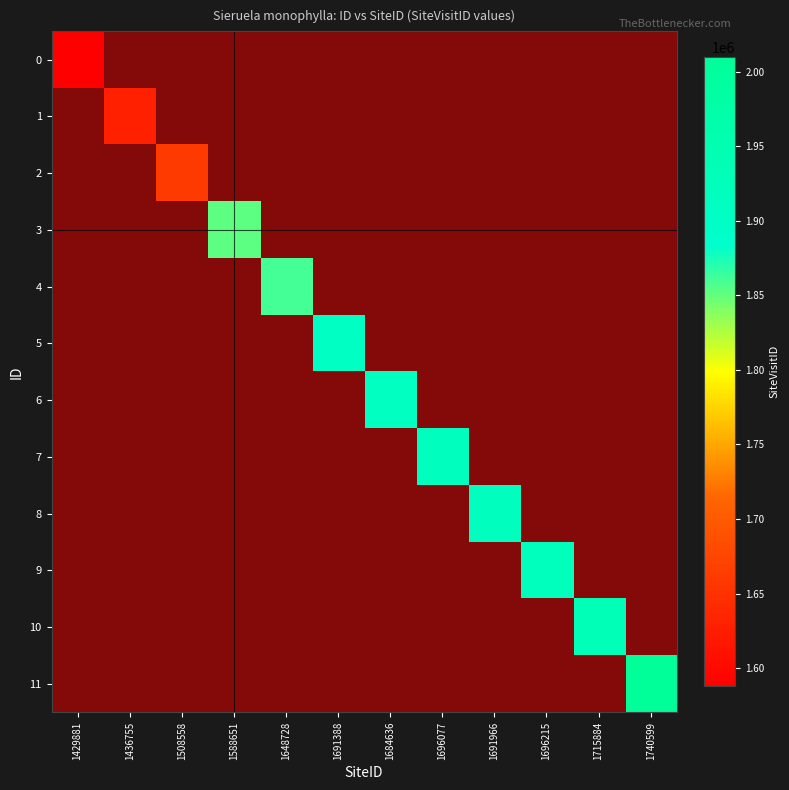

What is the approximate value of 10 at 1691966?

1.0